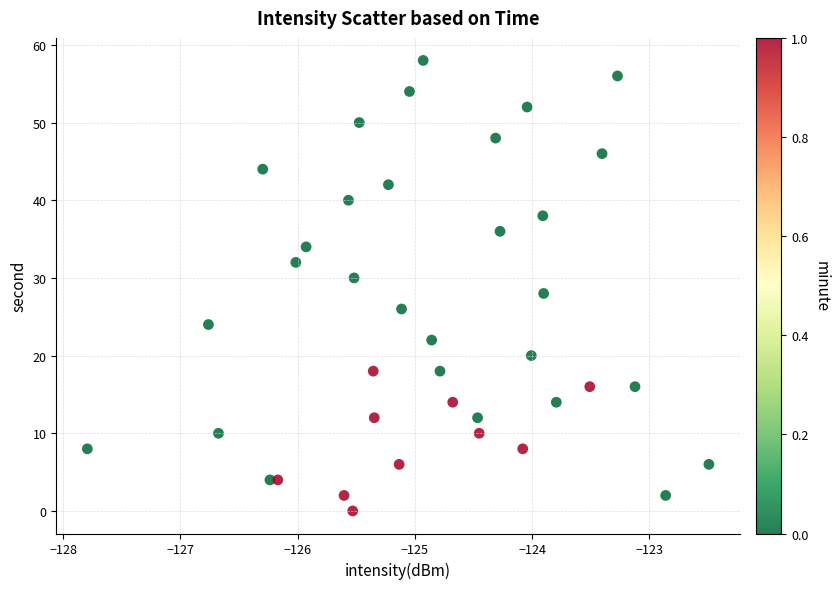

What is the range of Y values (max minus min)?

58